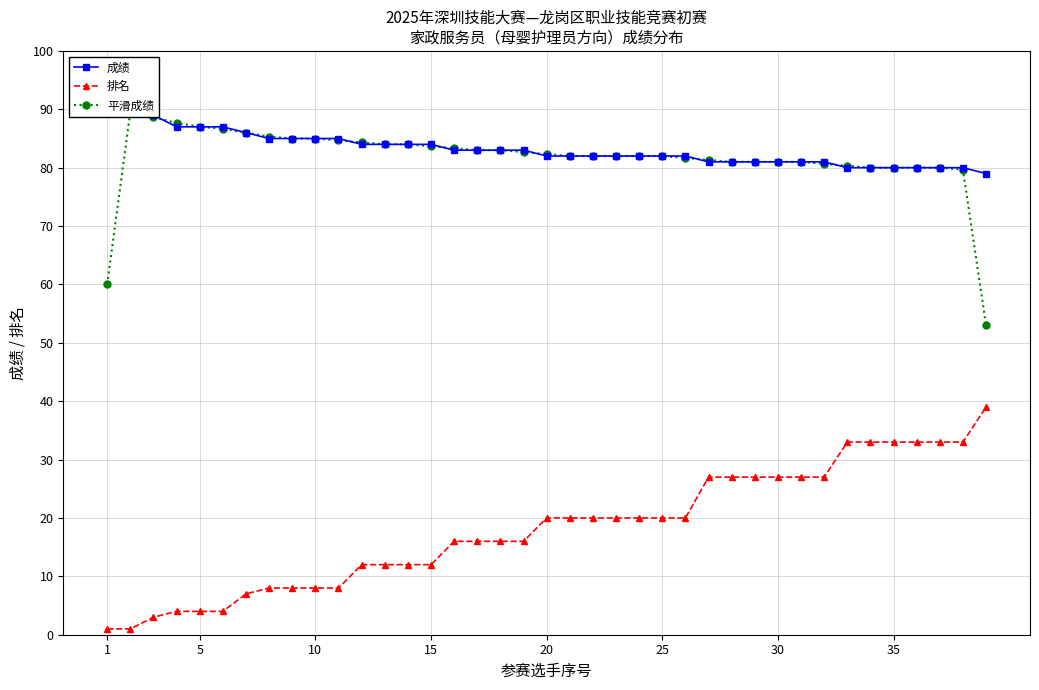

What is the difference between the maximum and second lowest values in the 平滑成绩 series?

29.7